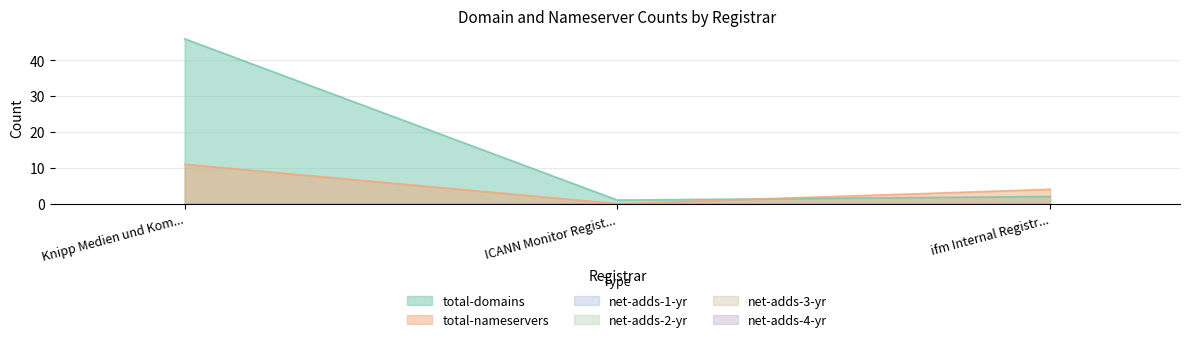

How many lines are shown in the chart?

6